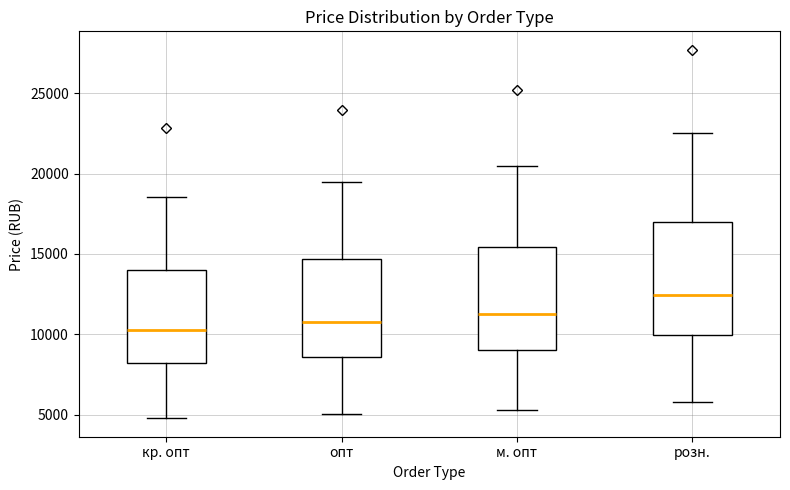

Which box's median line is the lowest?

кр. опт